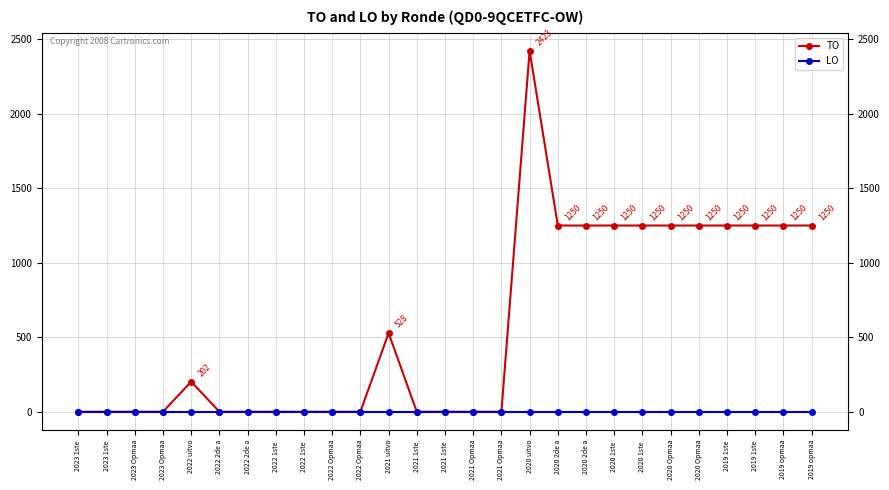

True or false: TO and LO cross at least once.

False